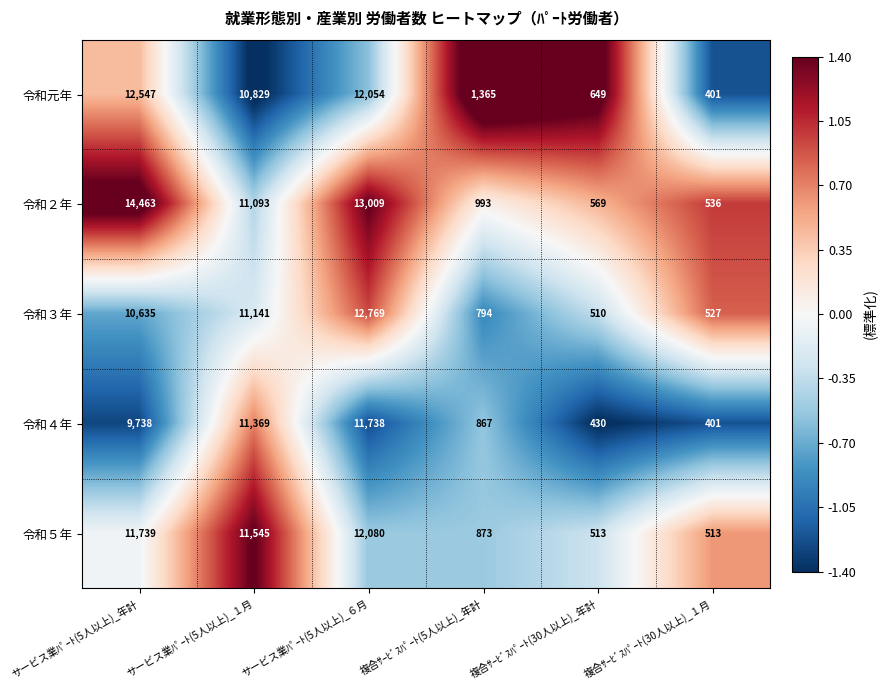

What is the total value across all series at サービス業ﾊﾟｰﾄ(5人以上)_年計?

59122